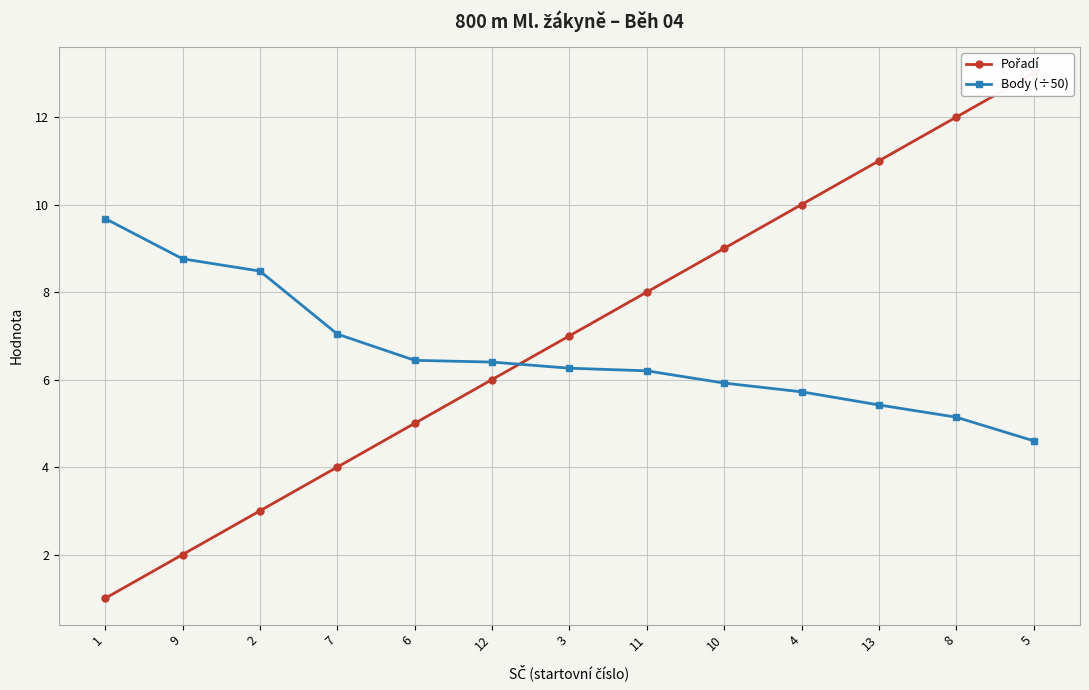

Between 5 and 6, which is larger?

5